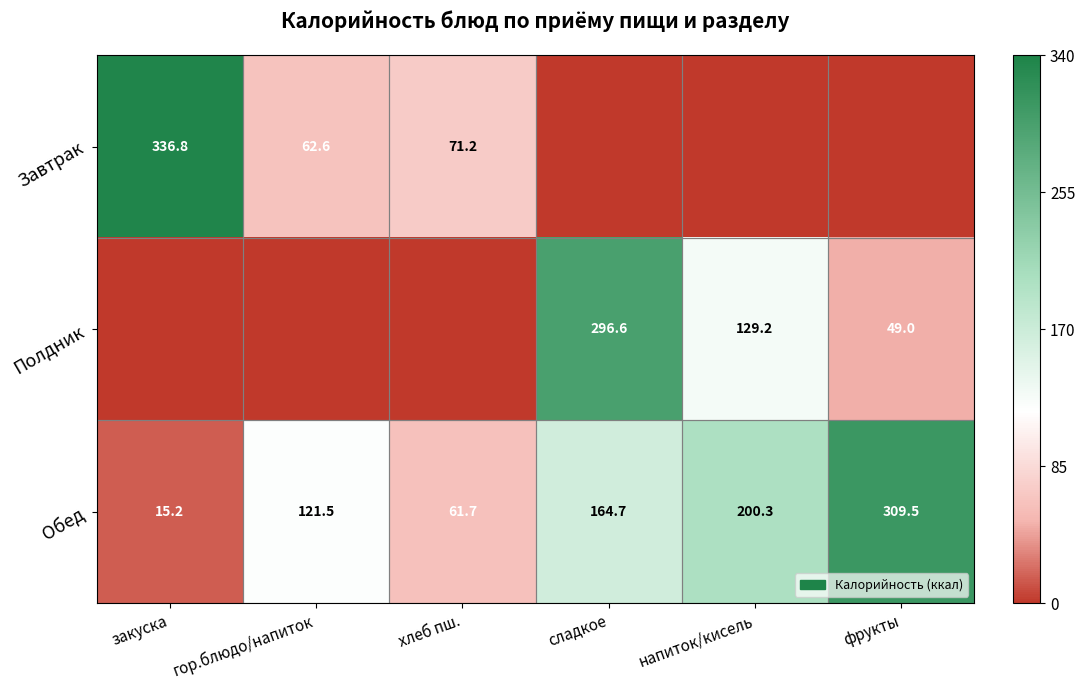

What is the difference between the Обед values at фрукты and напиток/кисель?

109.2